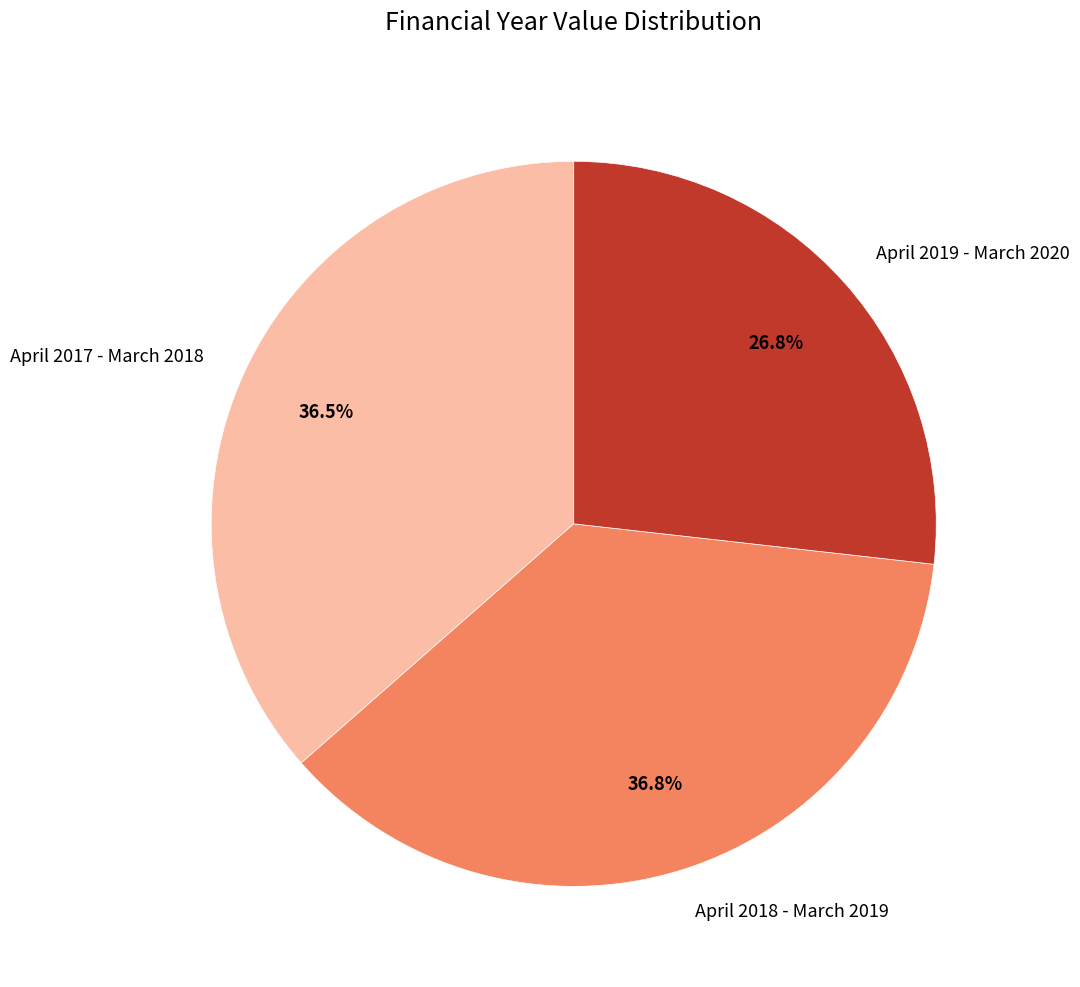

How many segments does this pie chart have?

3